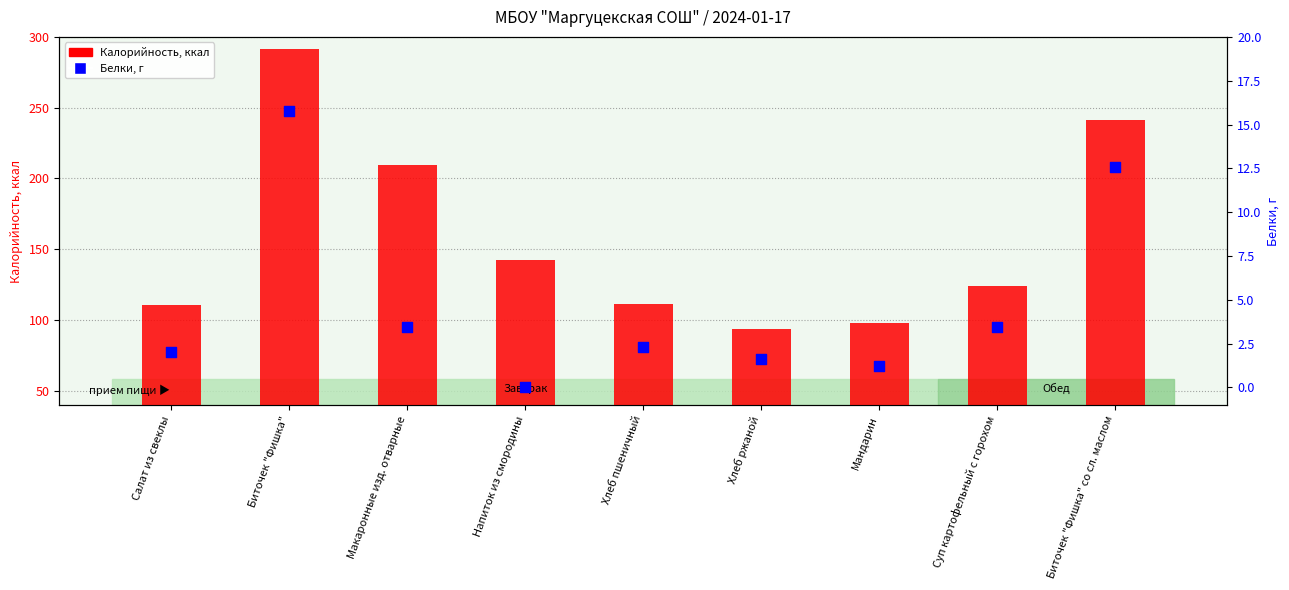

What is the total value across all series at Биточек "Фишка"?

267.5